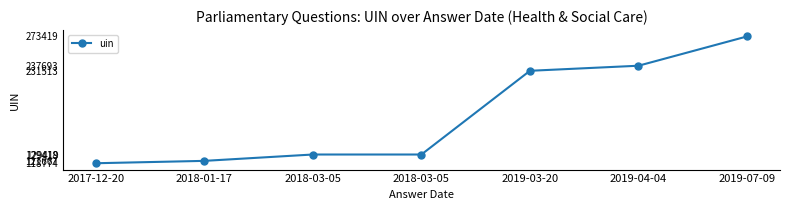

Which category has the highest value across all series?

2019-07-09